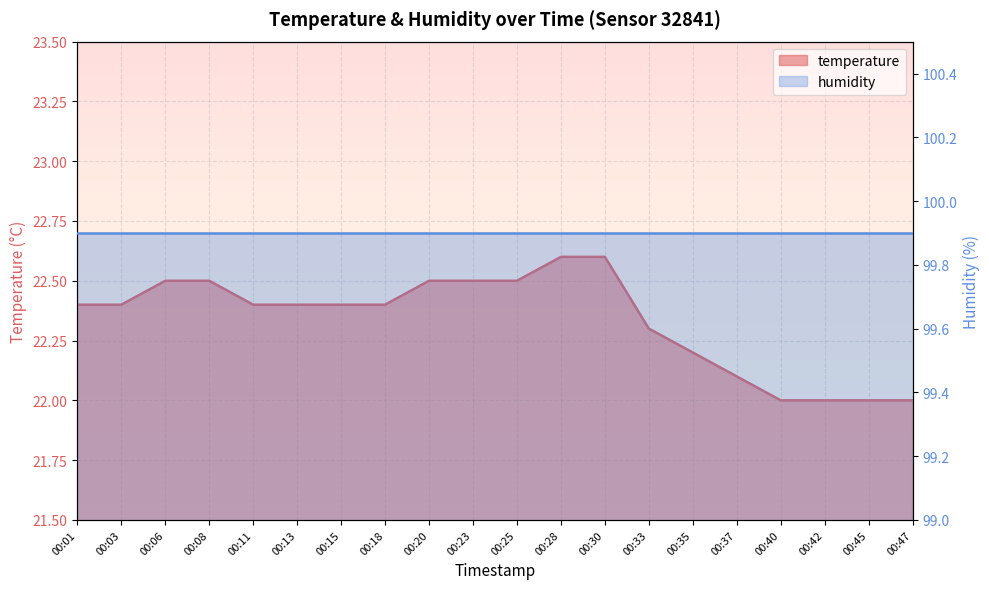

The chart shows a value of 36.9 at 00:37. True or false?

False